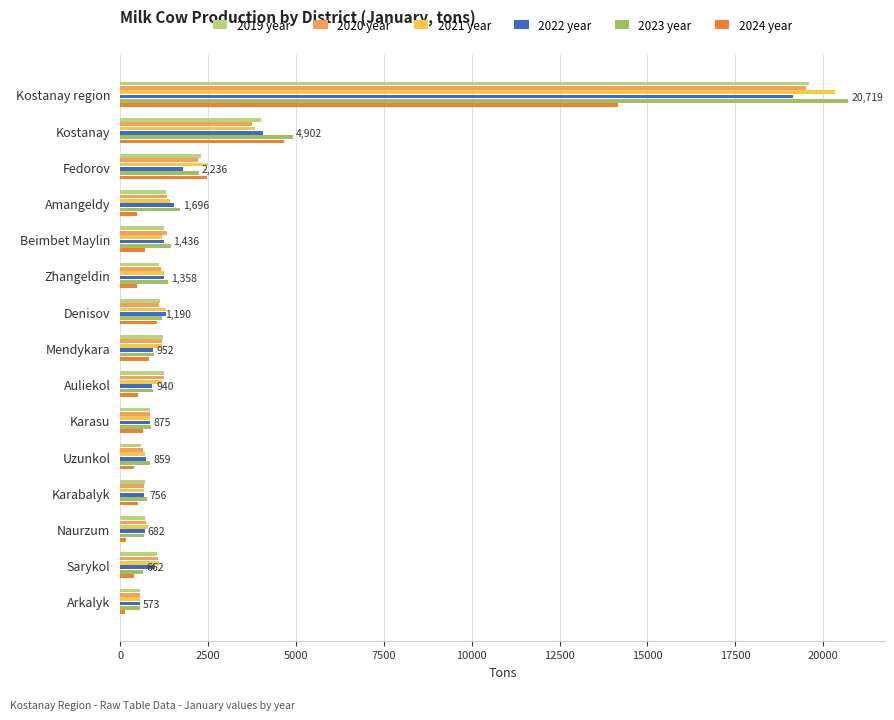

The value of 2020 year at Beimbet Maylin is 1342.9. True or false?

True